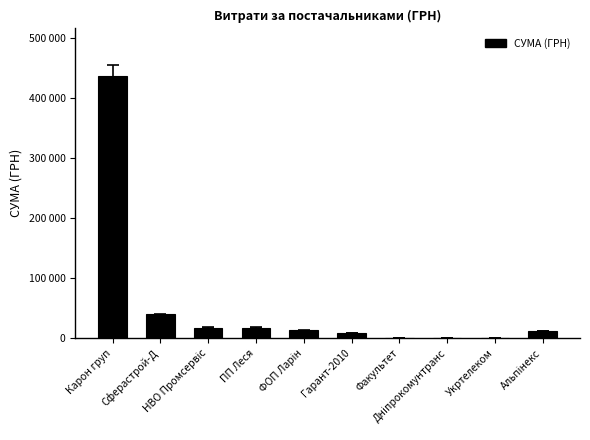

At which label does the data first exceed 12959?

Карон груп